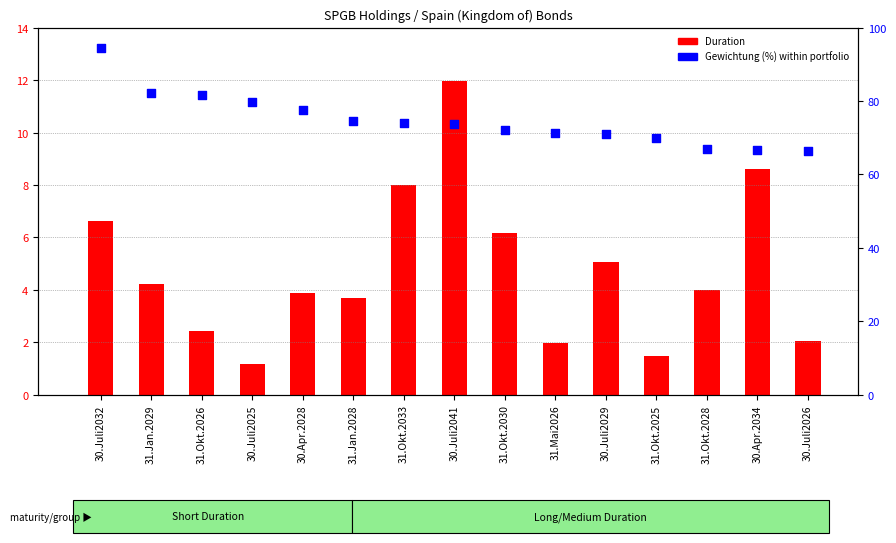

Which series has the widest spread of Y values?

Gewichtung (%) scaled